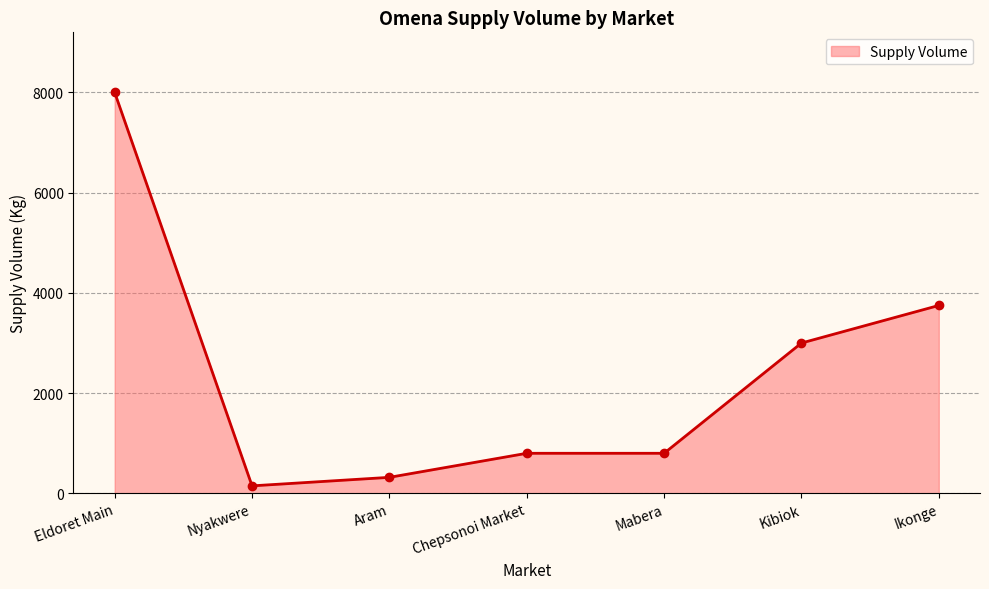

What is the difference between the values at Aram and Mabera?

480